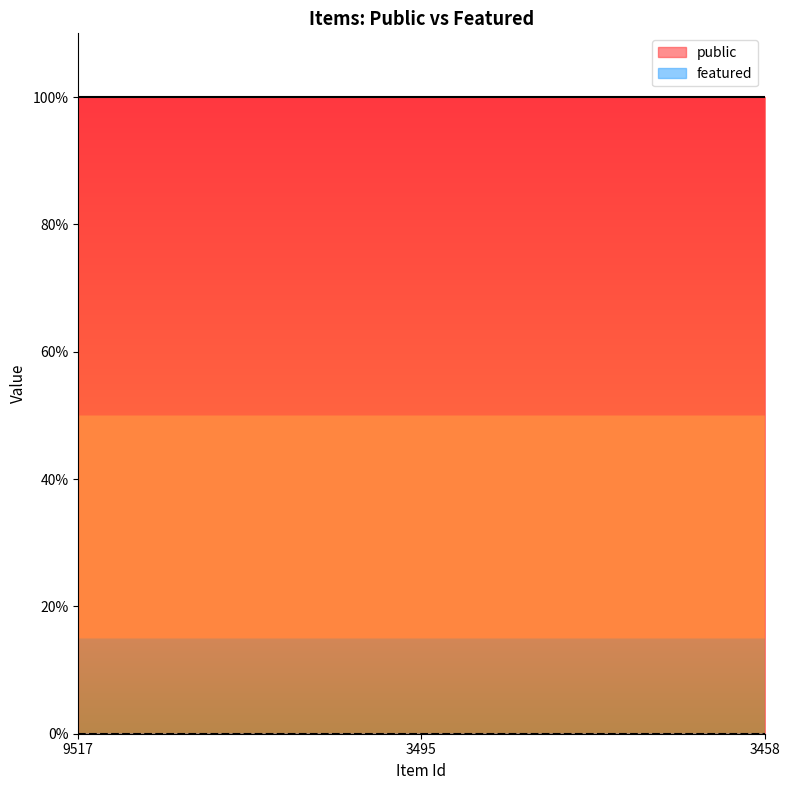

Reading left to right, what are all the values shown in this chart?

public: 9517=1	3495=1	3458=1
featured: 9517=0	3495=0	3458=0